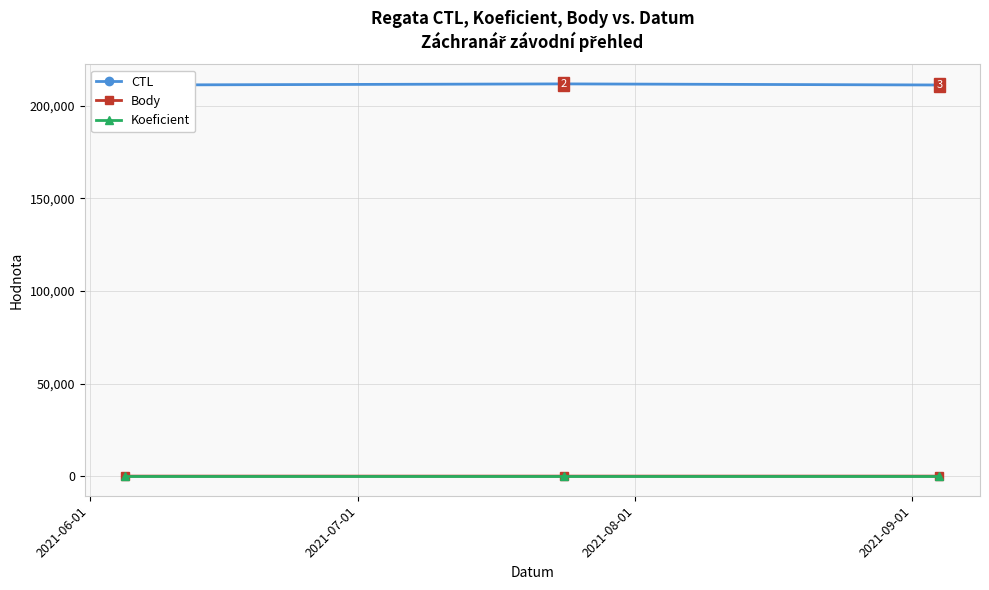

What is the total value across all series at 2021-06-01?

211127